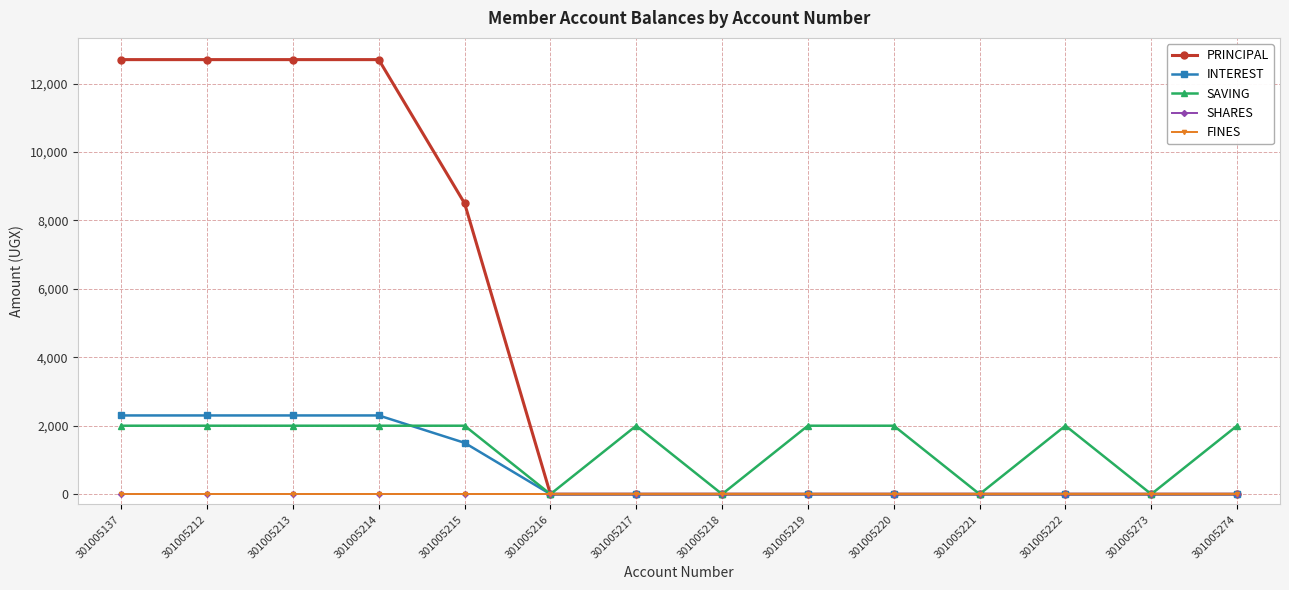

True or false: INTEREST and SHARES intersect in this chart.

False